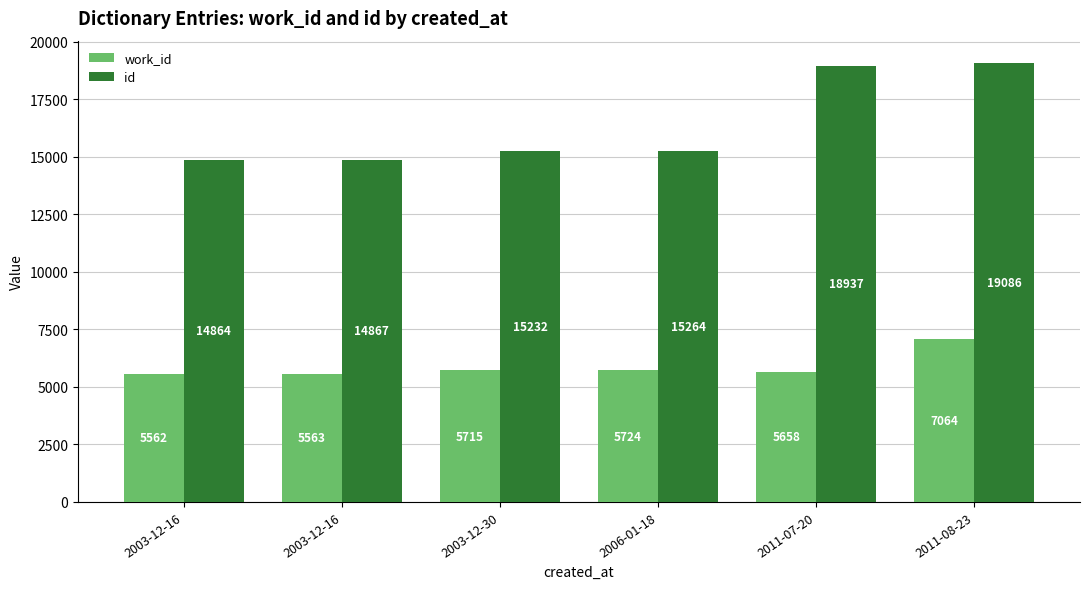

How many bars are there in total?

12